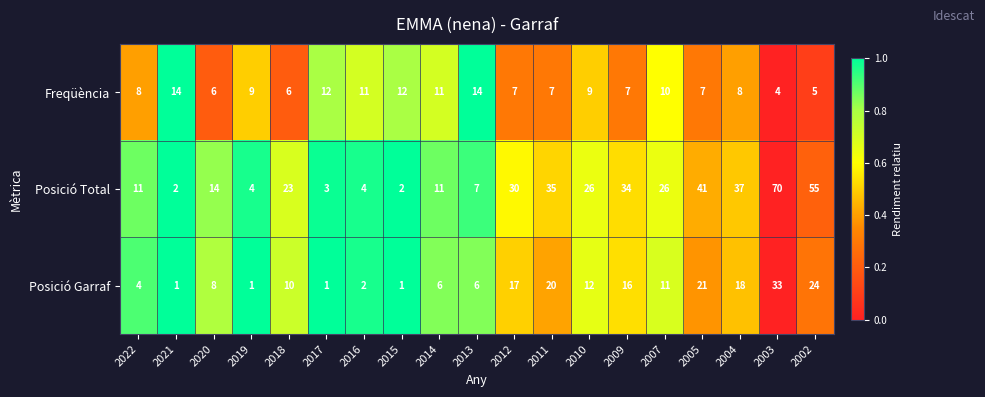

Where is Posició Total nearest to the value 36?

2011